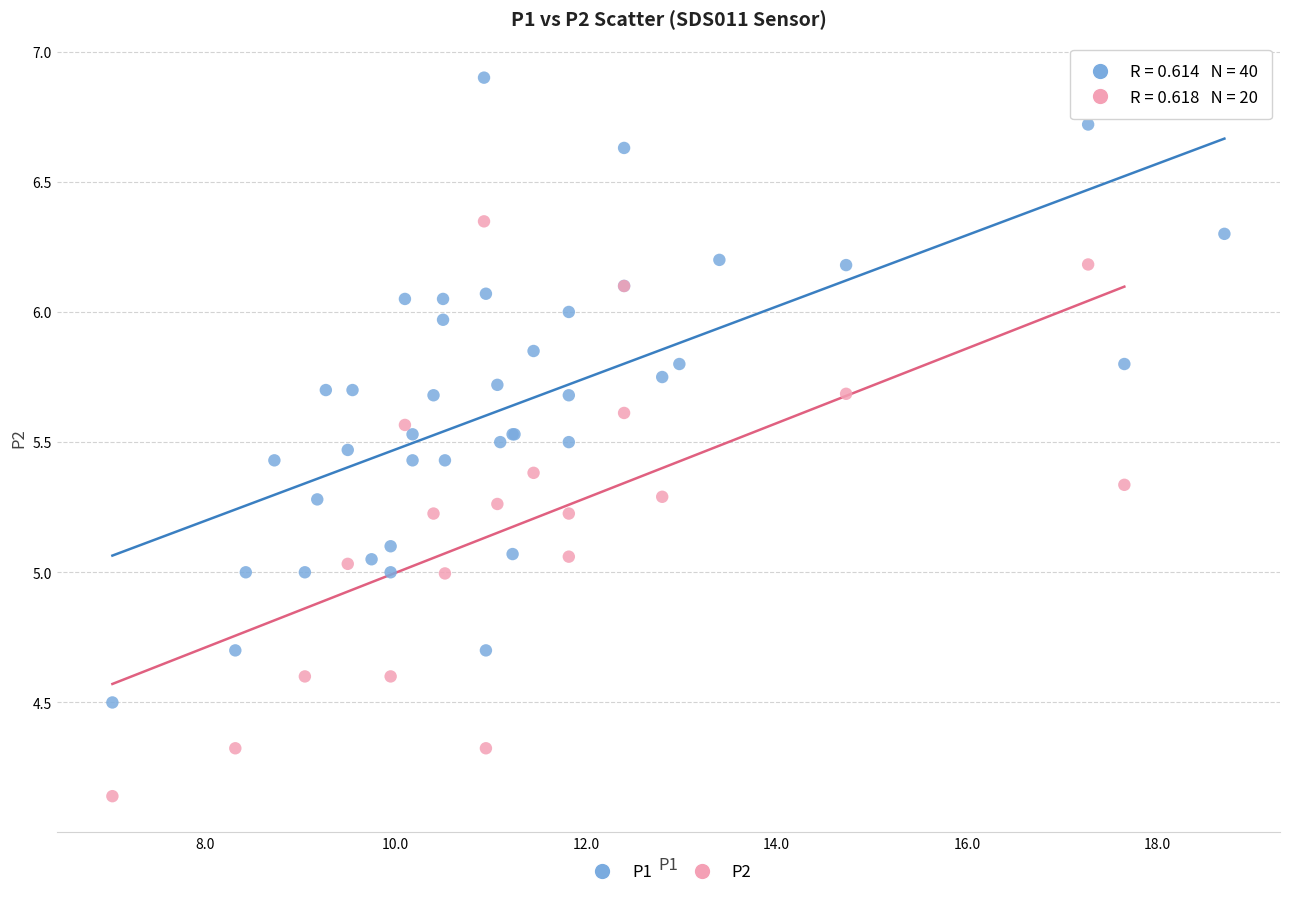

Which series reaches the minimum Y coordinate?

P2